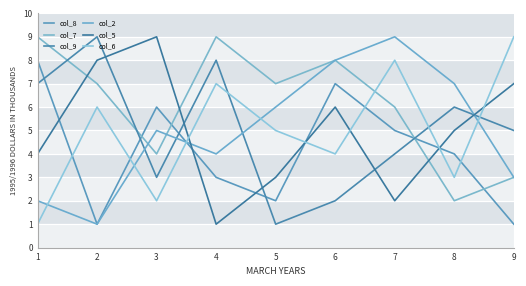

What is the difference between the maximum and second lowest values in the col_8 series?

7